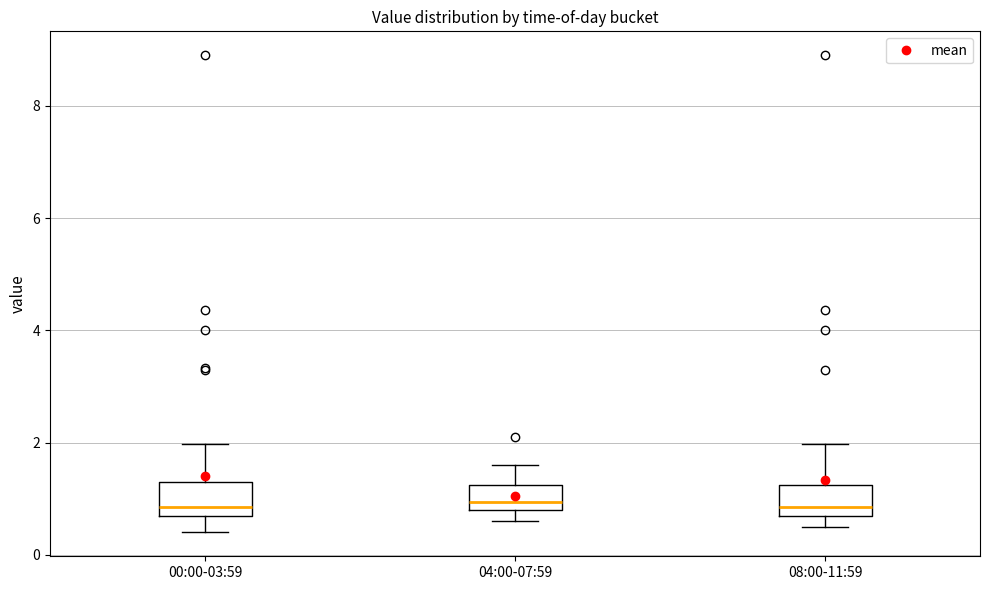

Reading left to right, read every box against the y-axis: the position of its median line, the range the box covers, and the ends of its whiskers. The values are not printed on the chart, so give them approximately, as read against the axis.

00:00-03:59: median 0.8 (just above the box's lower edge), box 0.8 to 1.4, whiskers 0.4 to 2.0
04:00-07:59: median 1.0, box 0.8 to 1.2, whiskers 0.6 to 1.6
08:00-11:59: median 0.8 (just above the box's lower edge), box 0.8 to 1.2, whiskers 0.6 to 2.0